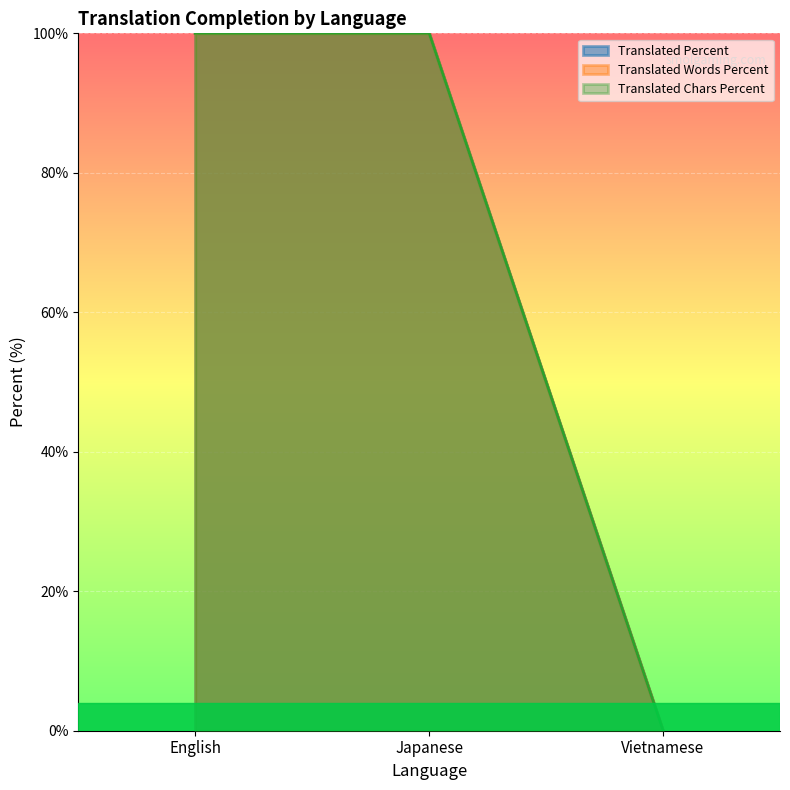

At which category is the sum across all series the highest?

English